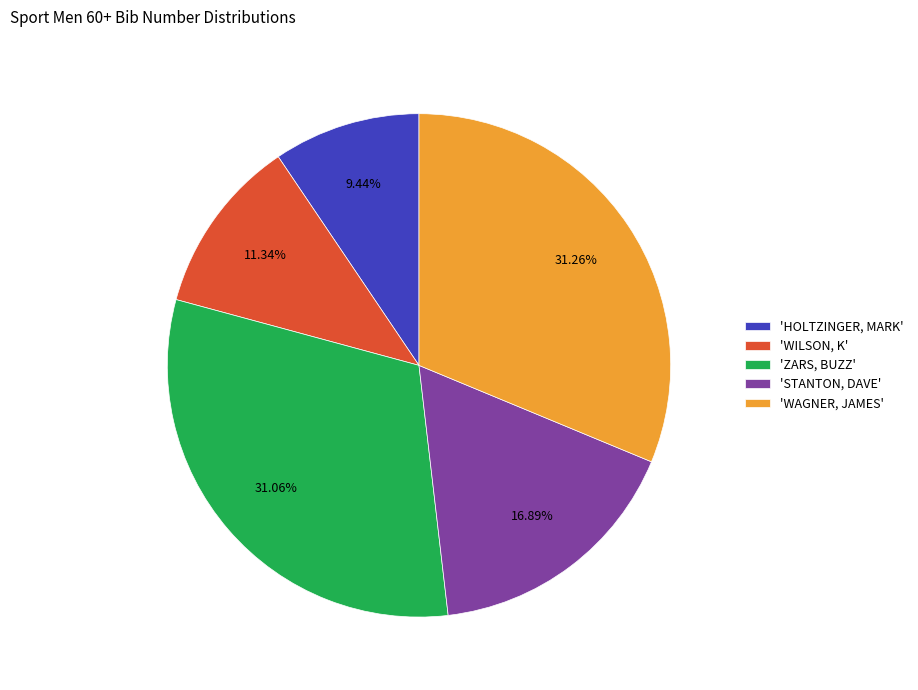

Is there a majority slice in this chart?

No